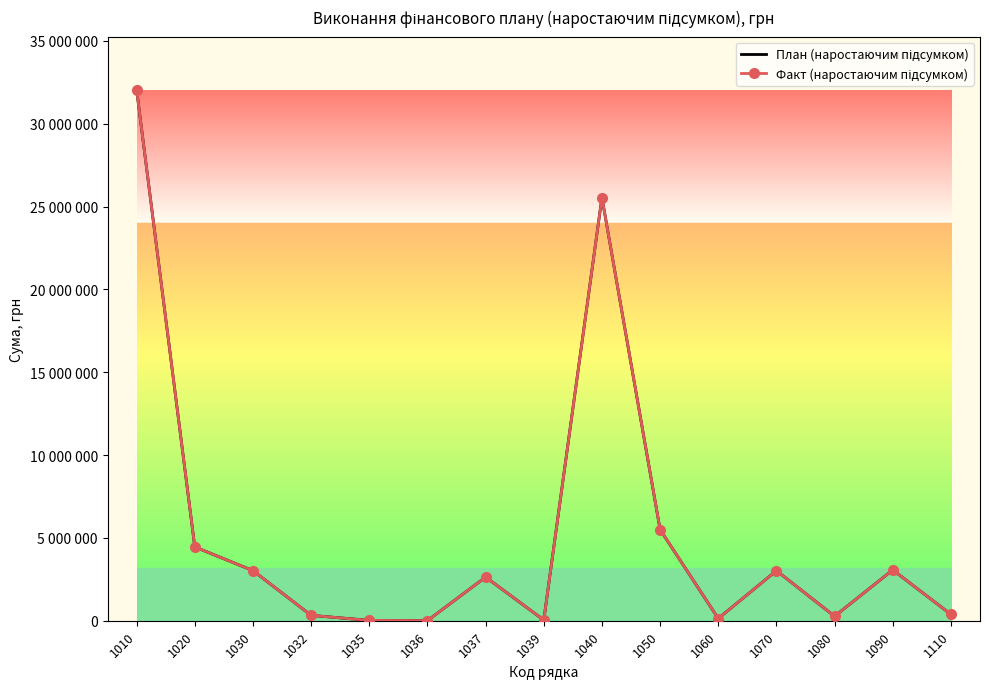

True or false: План (наростаючим підсумком) has a value of 3427906 at 1037.

False